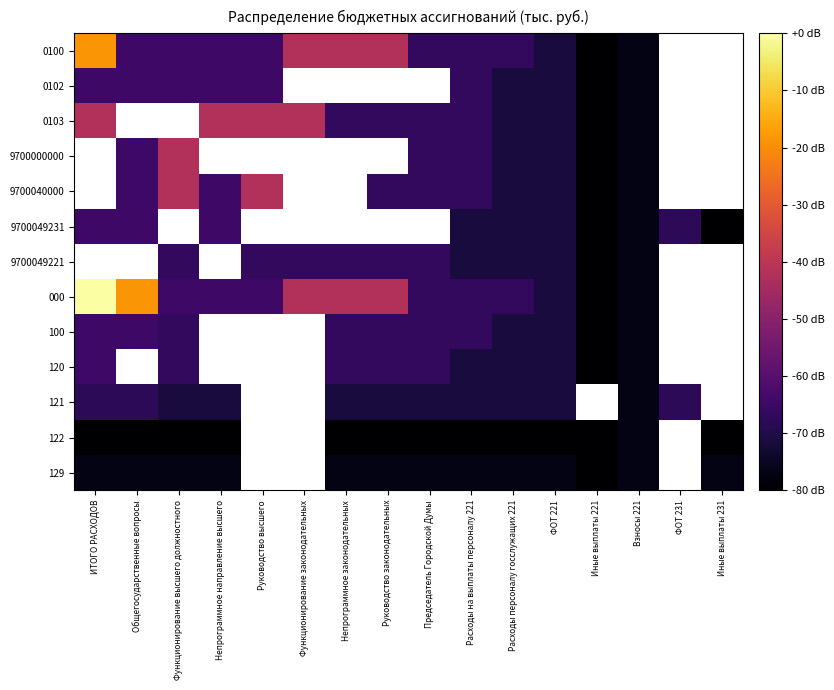

Is the value of 121 at Общегосударственные вопросы greater than the value of 0103 at Функционирование законодательных?

No